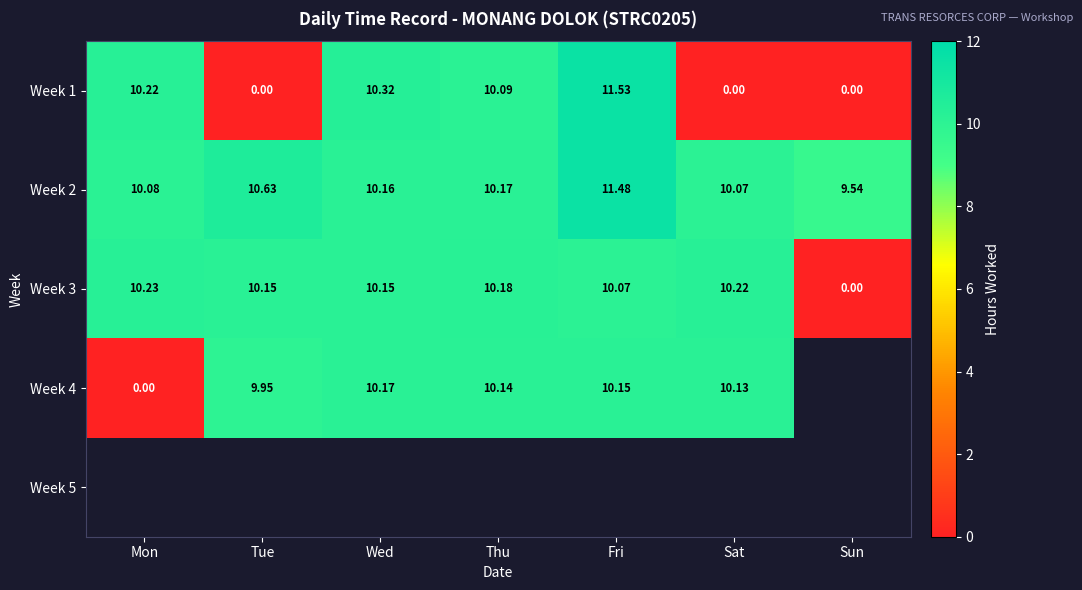

Which category has the lowest value in the Week 2 series?

Sun